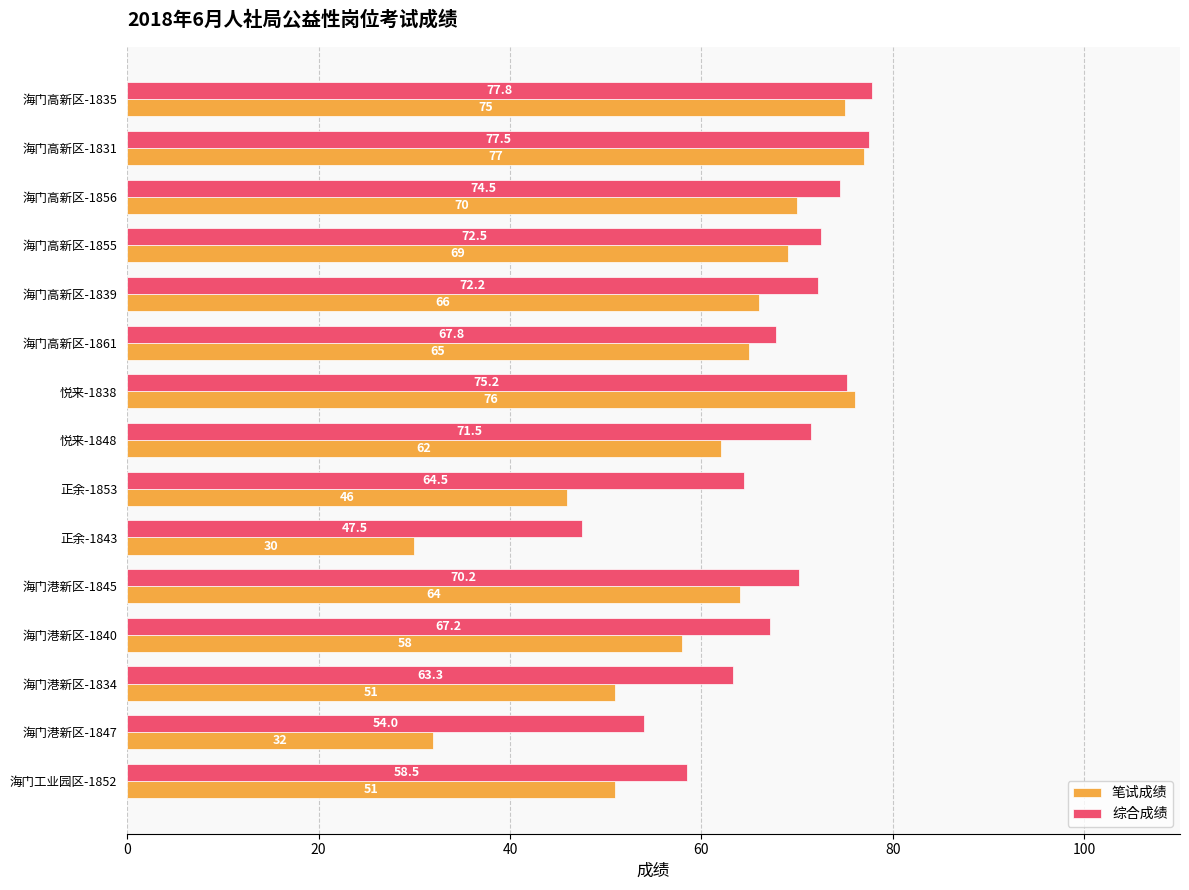

What is the average value of the 综合成绩 series?

67.6